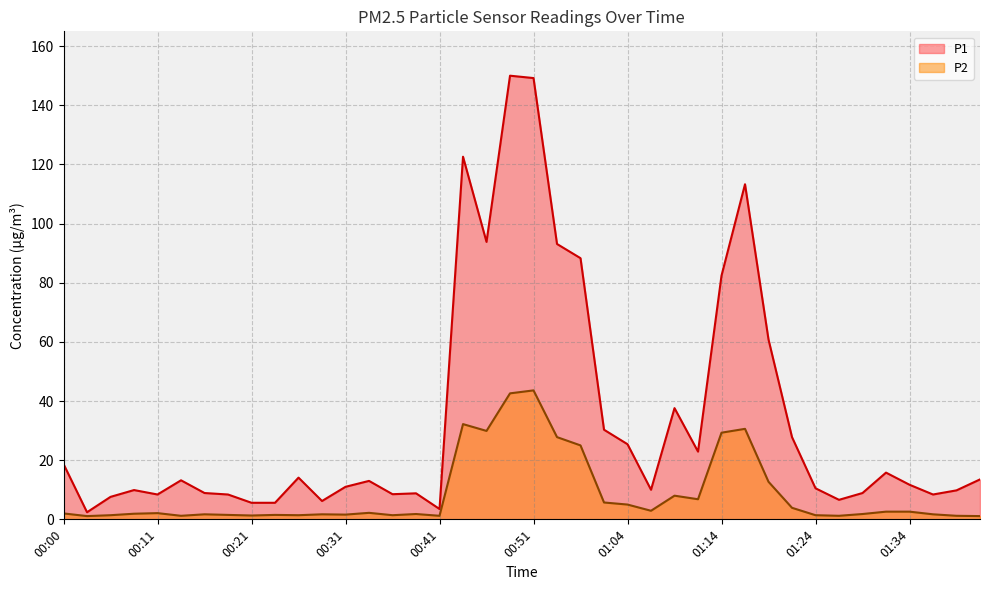

What is the value of the P2 point at the 24th from the left?

5.7